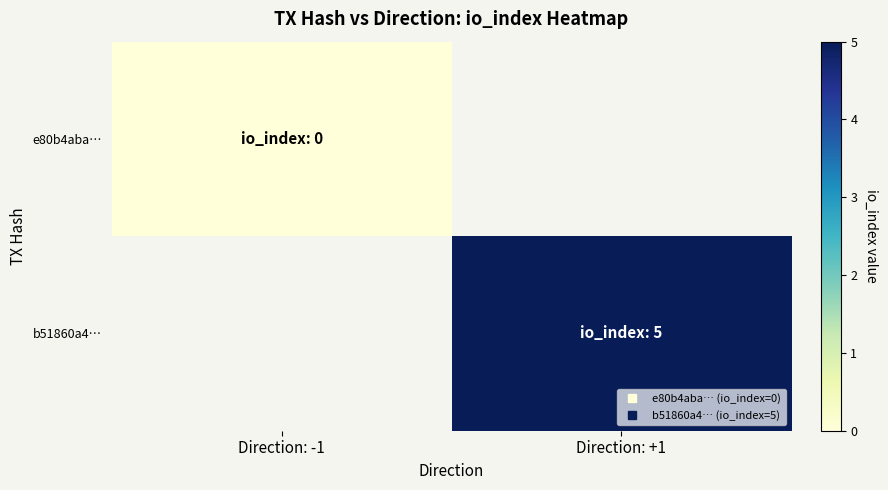

What is the greatest value displayed?

5.0